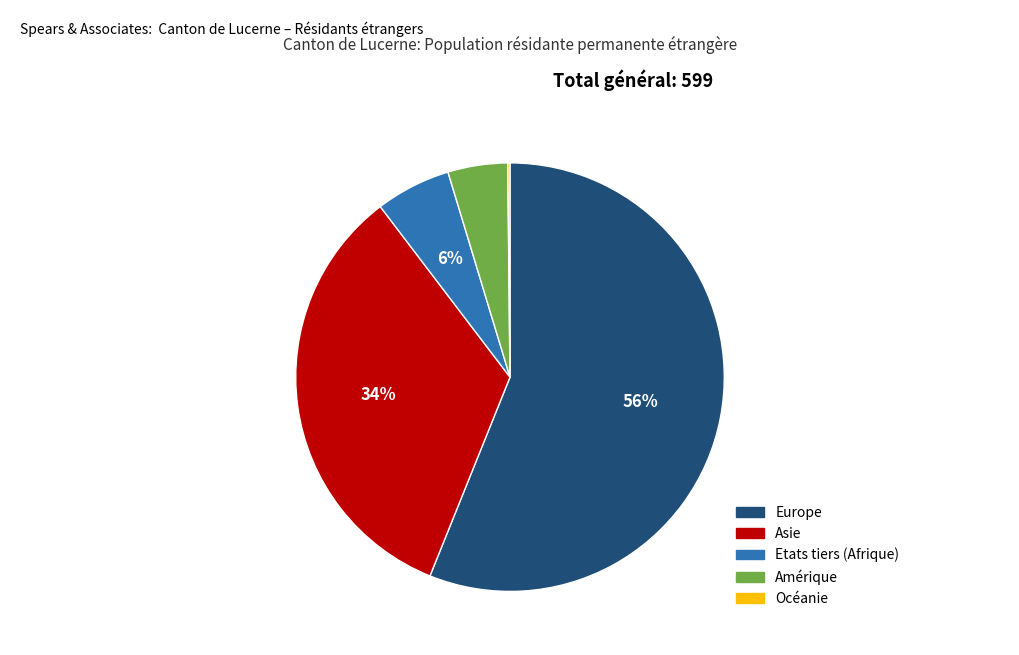

To the nearest percent, what is the average slice percentage?

20%